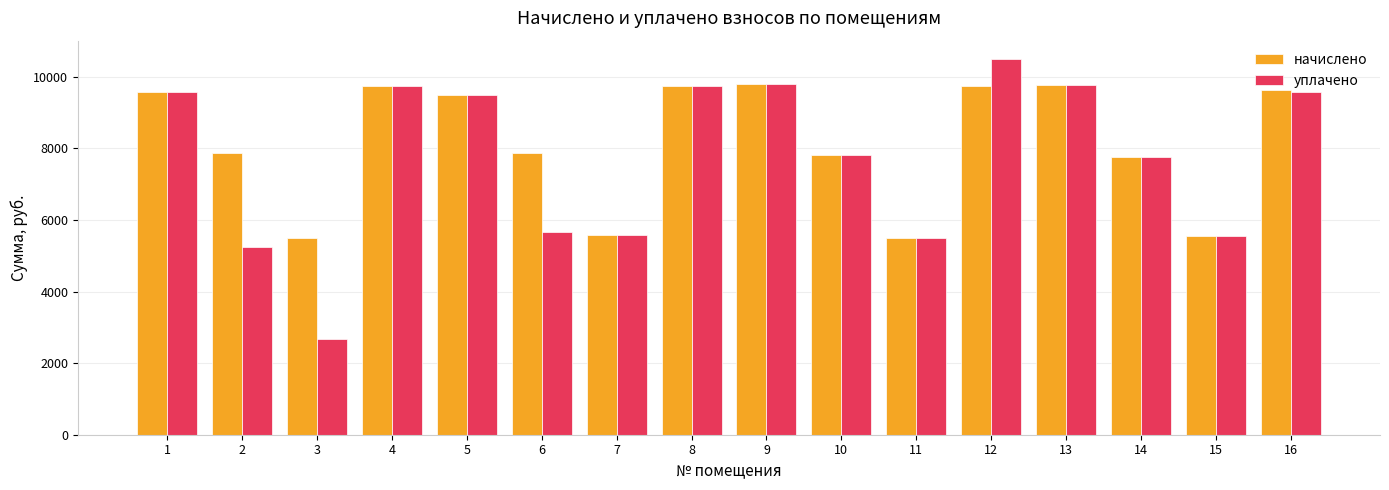

What is the sum of the начислено values at 8 and 10?

17572.9